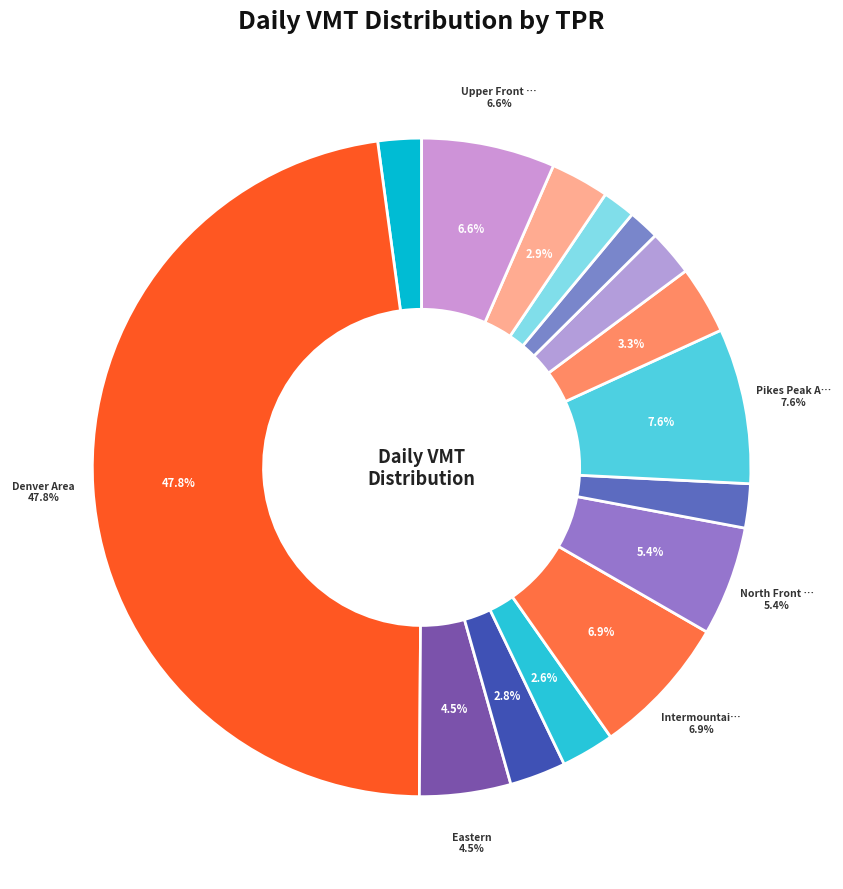

What percentage is the Eastern slice, to the nearest percent?

4%